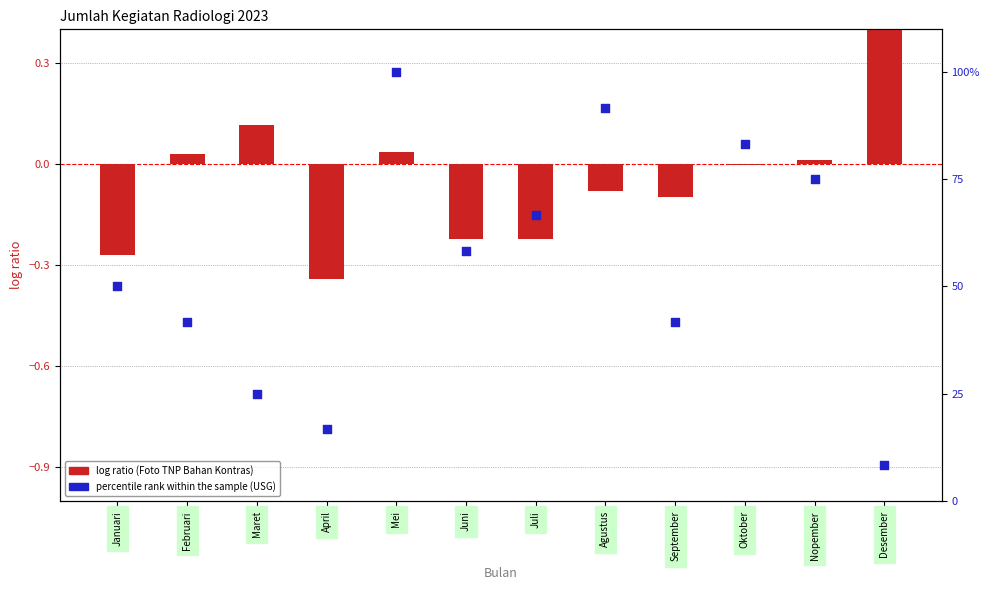

Which series reaches the maximum Y coordinate?

percentile rank within the sample (USG)